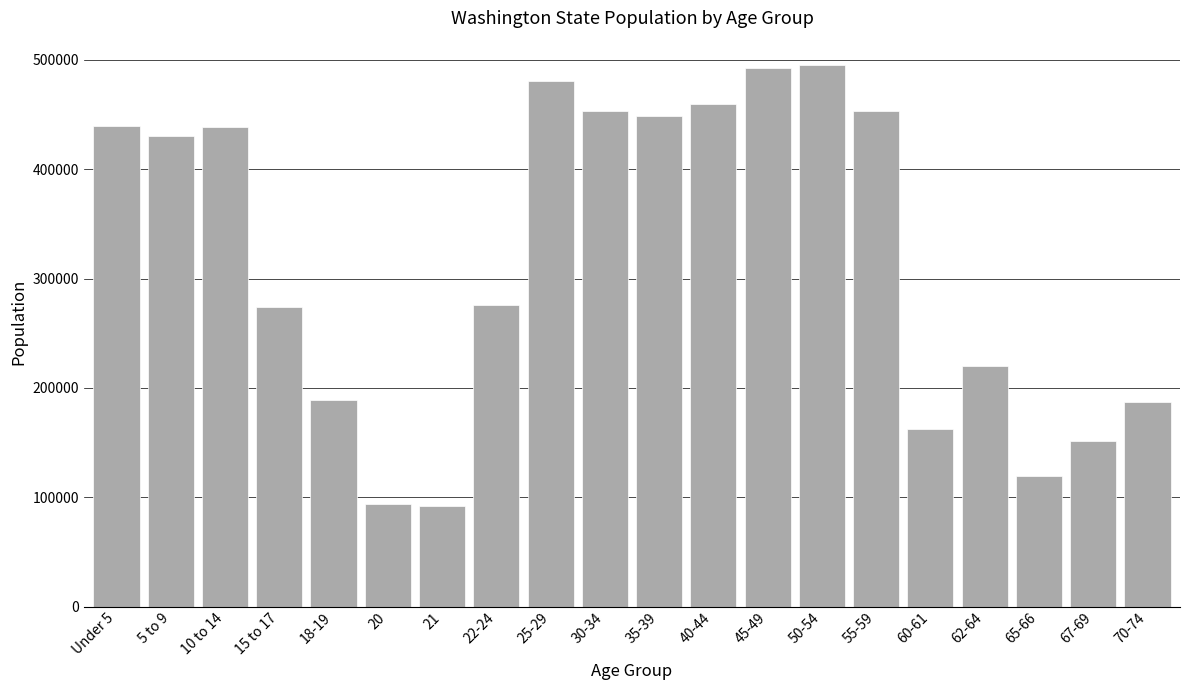

What is the change in value from 5 to 9 to 21?

-337994